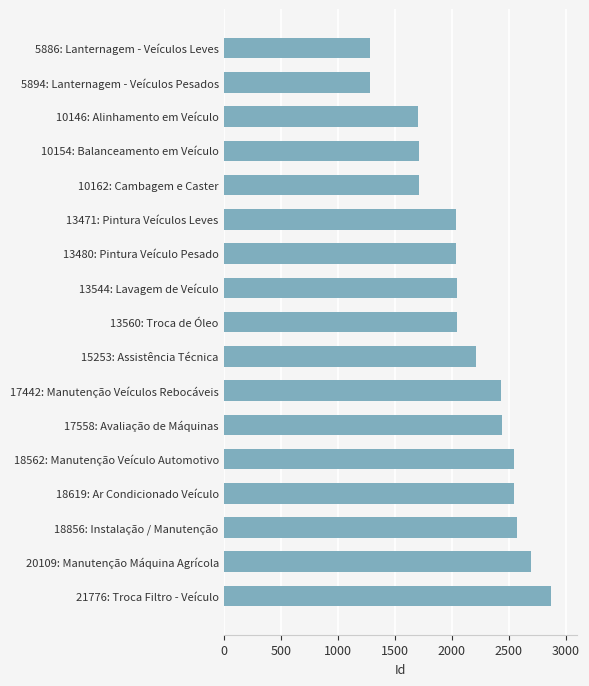

What is the maximum value shown in the chart?

2865